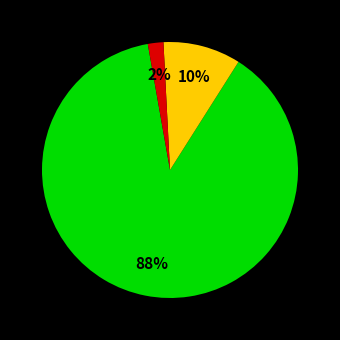

To the nearest percent, what is the average slice percentage?

33%